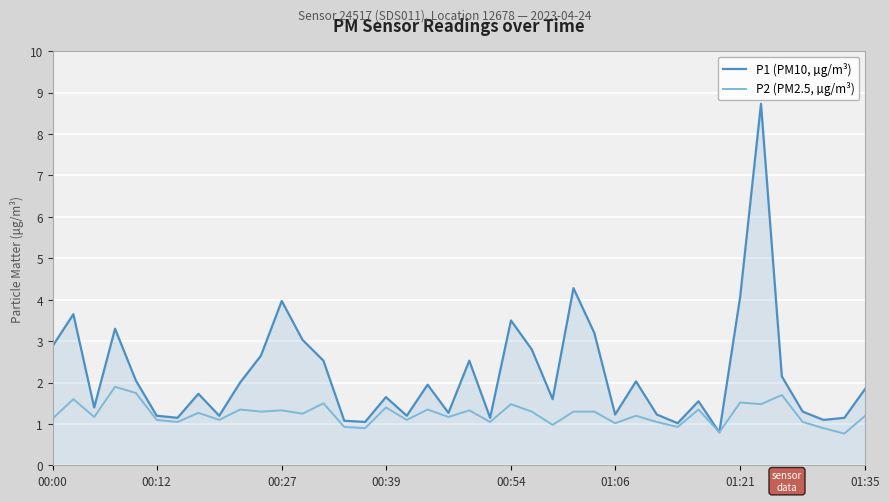

What is the lowest value of the P1 (PM10, µg/m³) series?

0.8